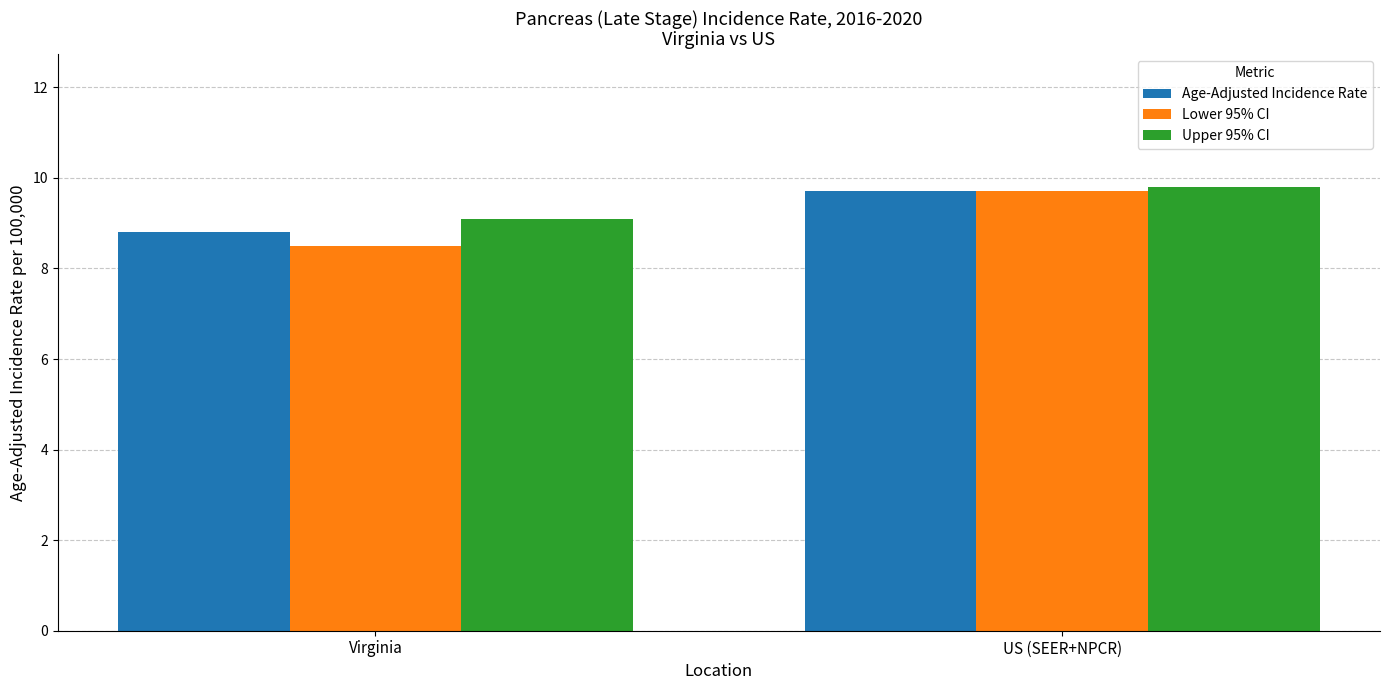

Which series has the widest spread of values?

Lower 95% CI